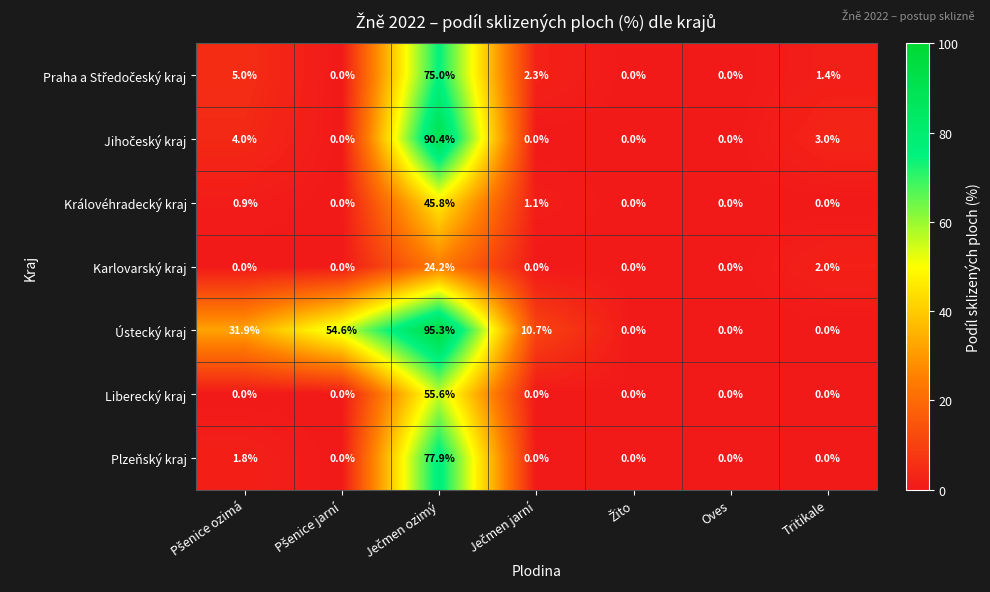

Count the number of data series in this chart.

7